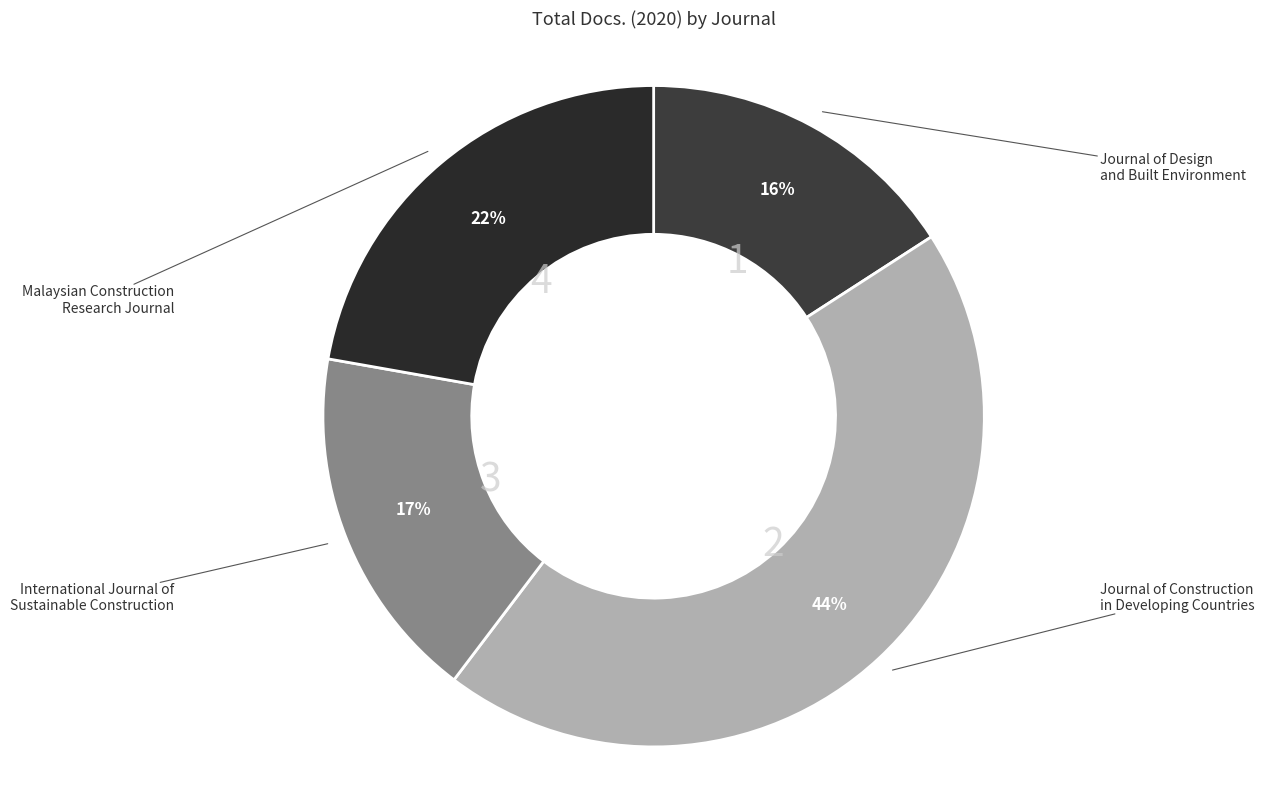

True or false: International Journal of Sustainable Construction accounts for 3% of the total.

False